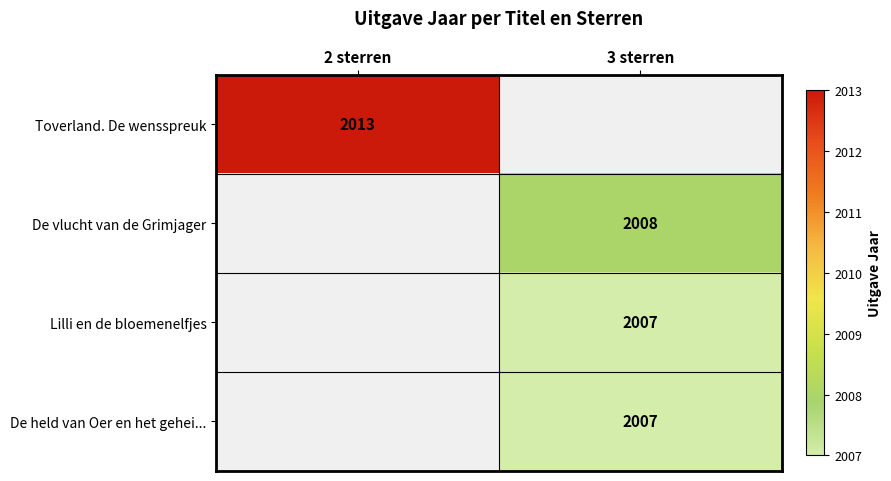

The value of De held van Oer en het gehei... at 3 sterren is 563. True or false?

False